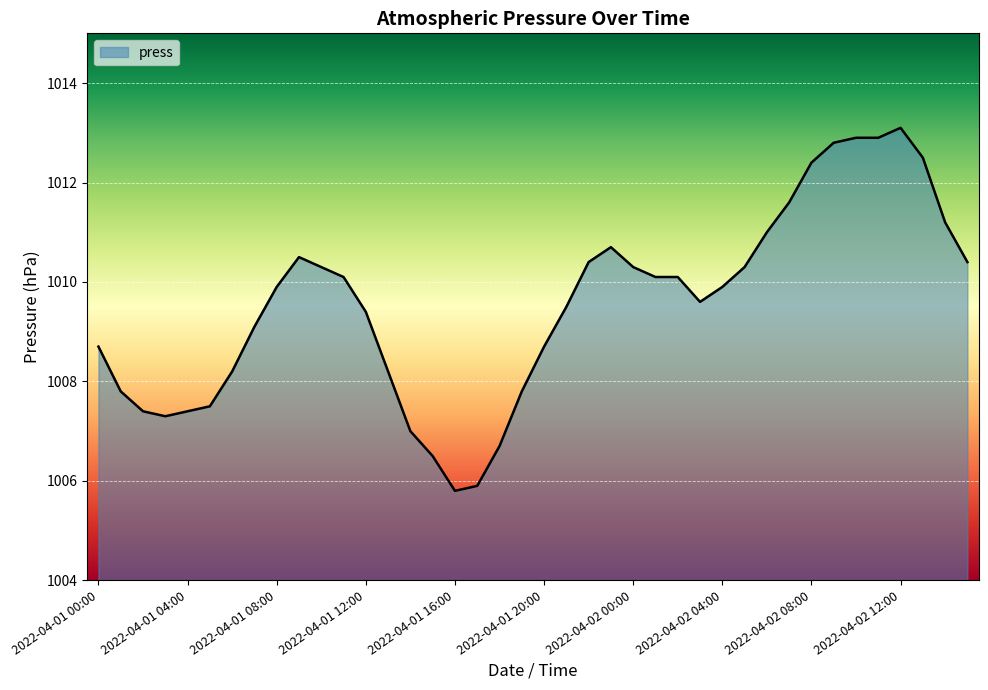

What is the difference between the maximum and minimum values?

7.3